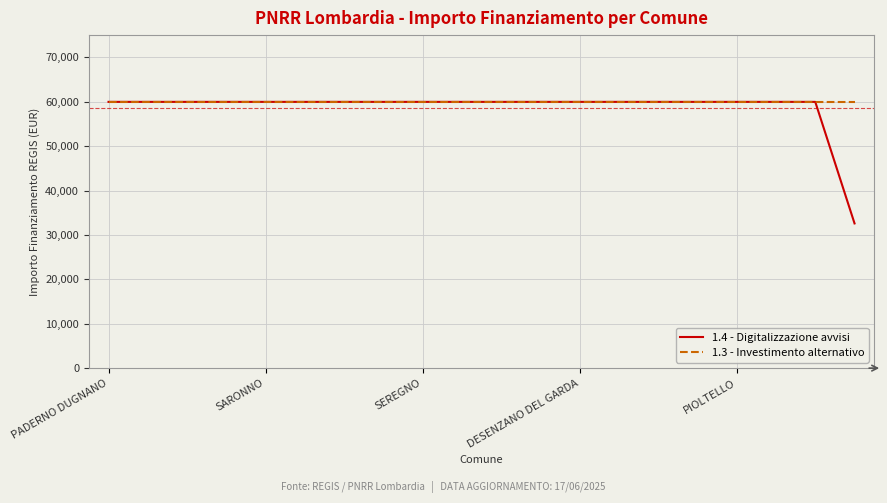

What is the highest value of the 1.3 - Investimento alternativo series?

59966